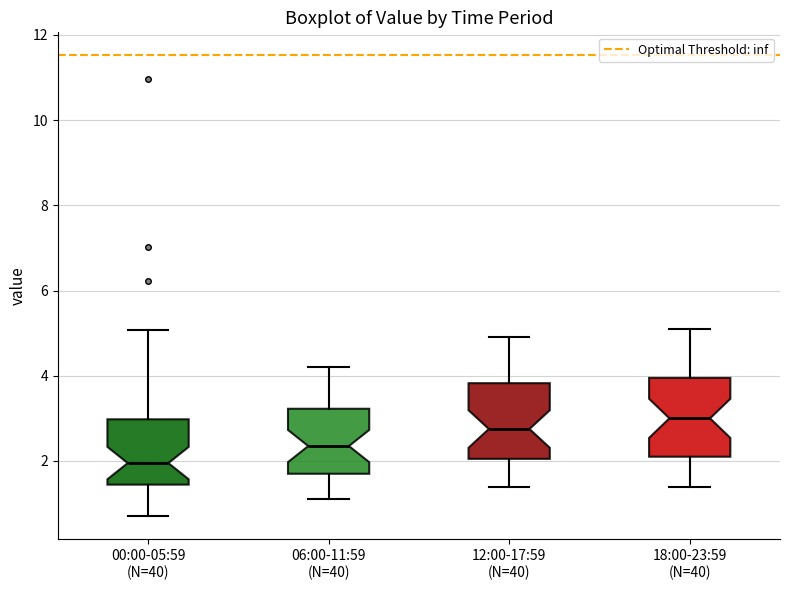

Where does the median line of the box for 00:00-05:59 (N=40) sit on the y-axis? The values are not printed on the chart, so give them approximately, as read against the axis.

2.0